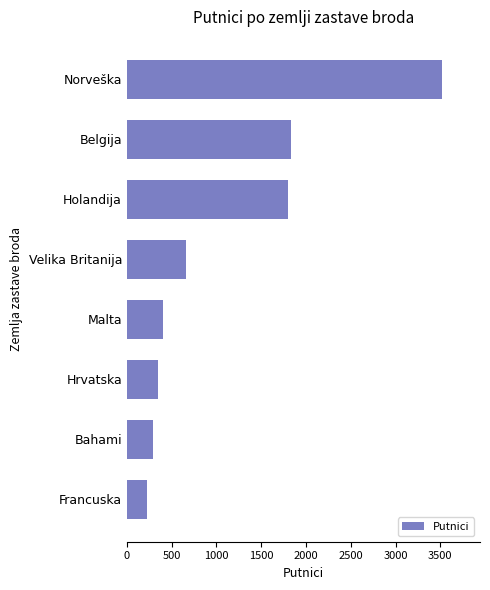

Does the chart contain any negative values?

No